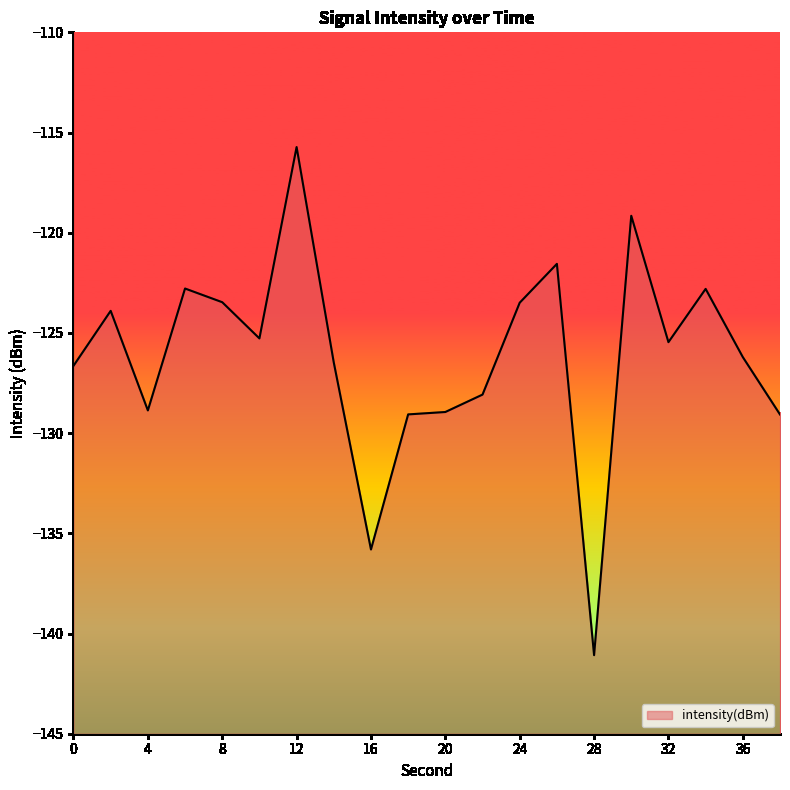

Reading left to right, extract all data points from this chart.

-126.6	-123.9	-128.9	-122.8	-123.5	-125.3	-115.7	-126.5	-135.8	-129.1	-128.9	-128.1	-123.5	-121.6	-141.1	-119.2	-125.5	-122.8	-126.2	-129.1